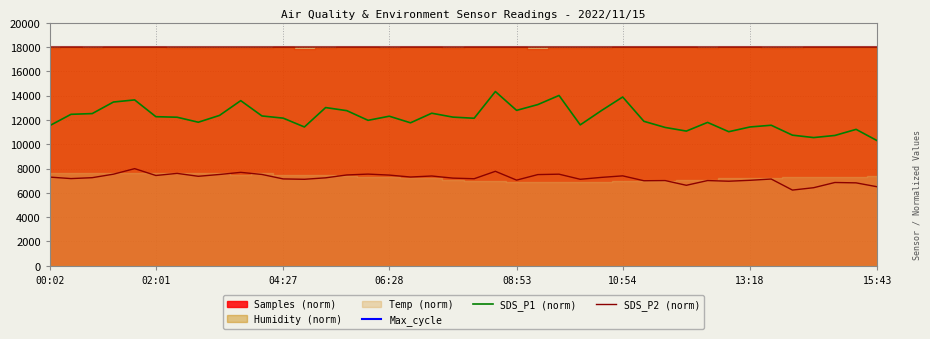

Which series has the largest total across all categories?

Max_cycle